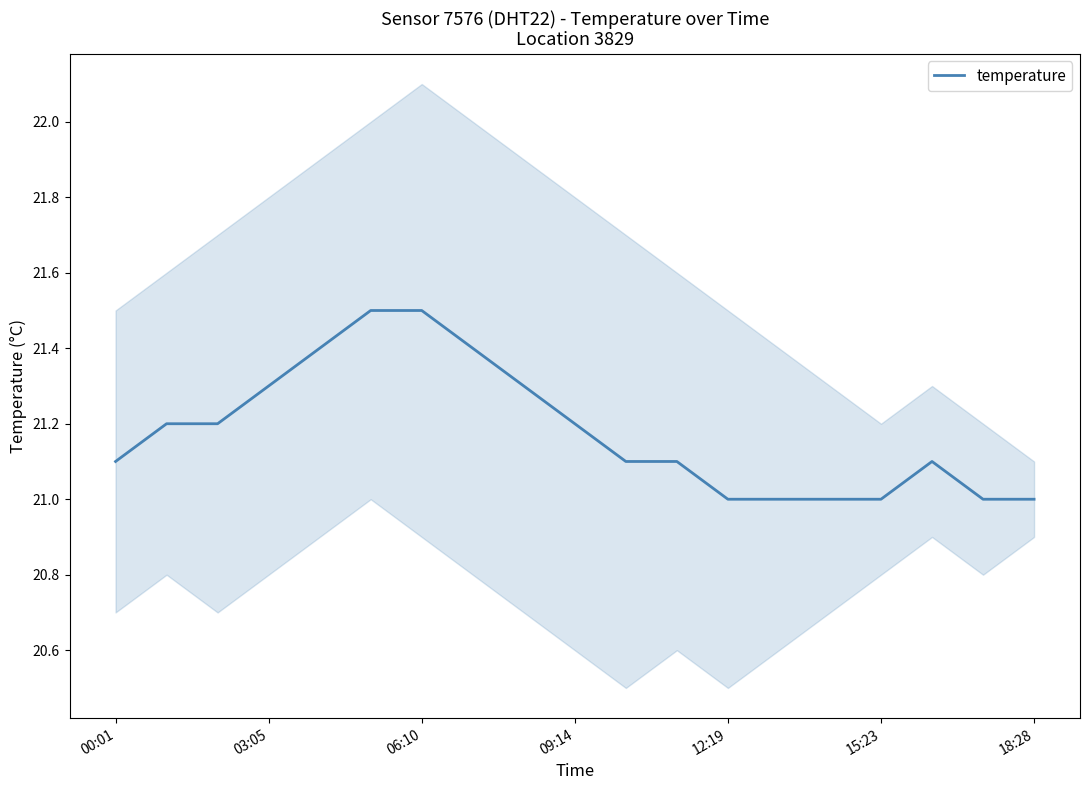

True or false: temperature has a value of 21.0 at 12:19.

True